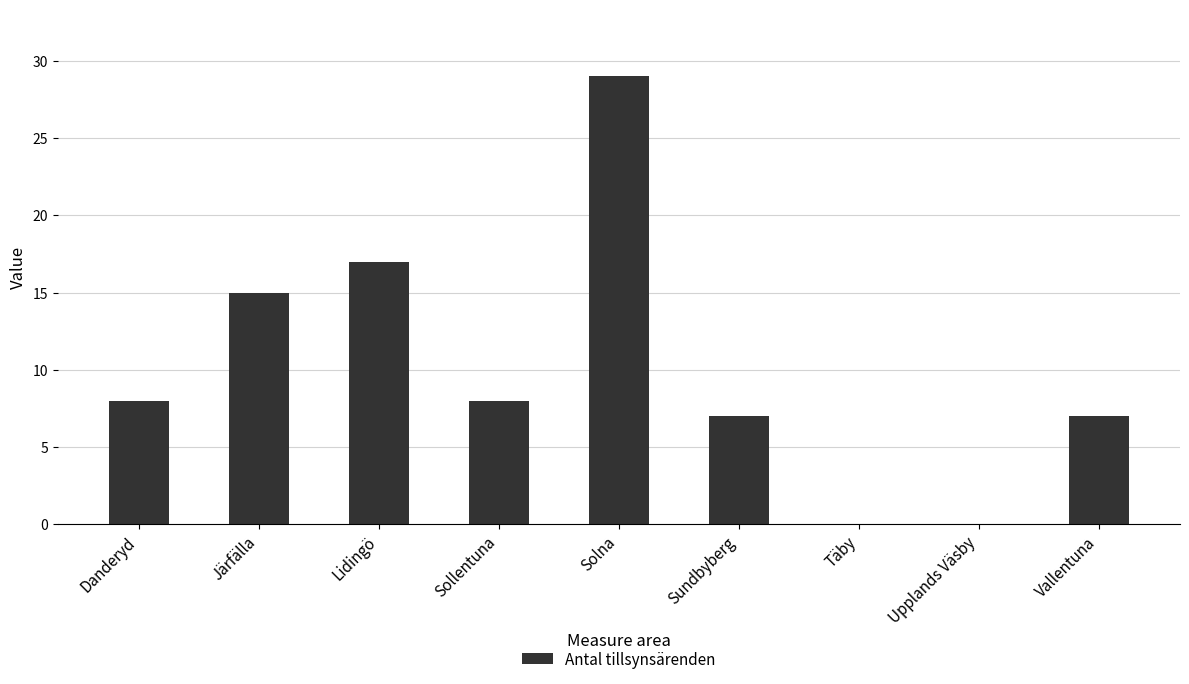

What is the change in value from Solna to Täby?

-29